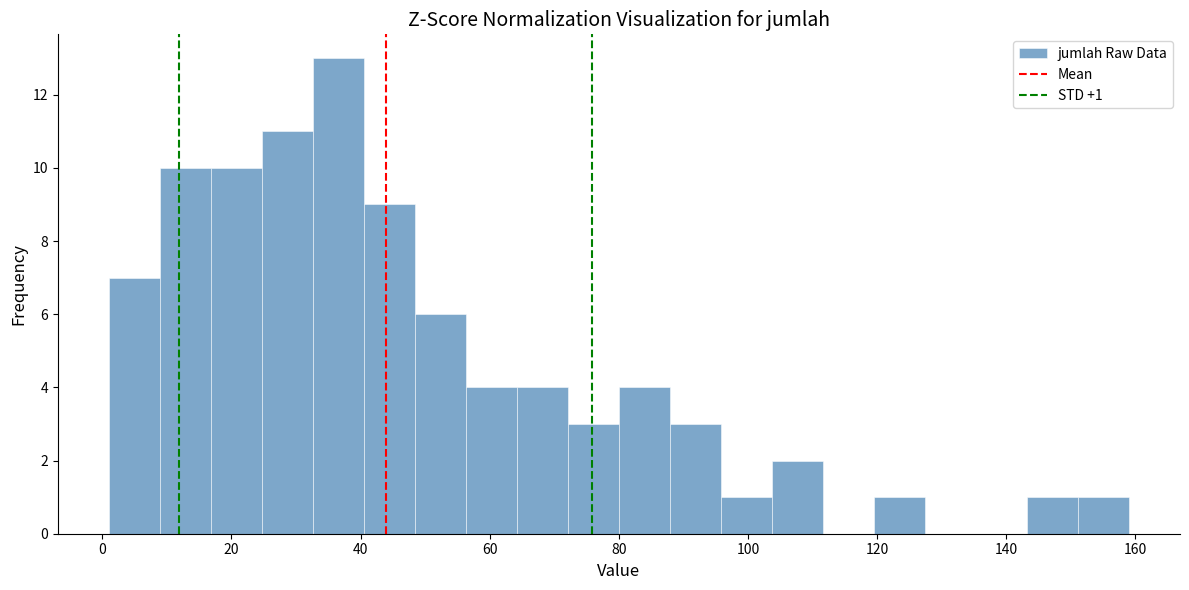

Around what value on the x-axis is the tallest bar? Give the approximate position of its centre, as read against the axis.

36